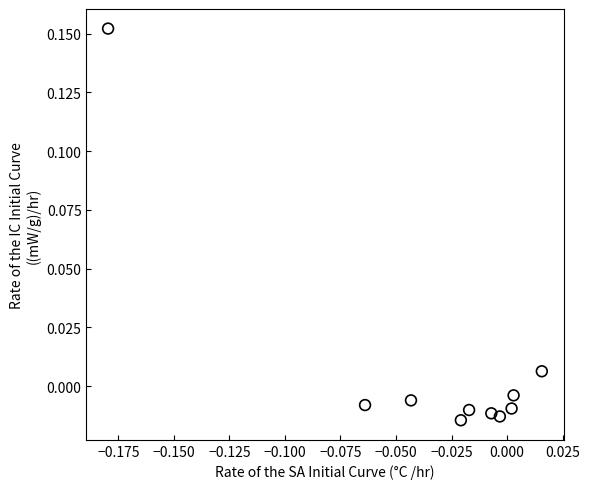

How many points are shown in the scatter plot?

10